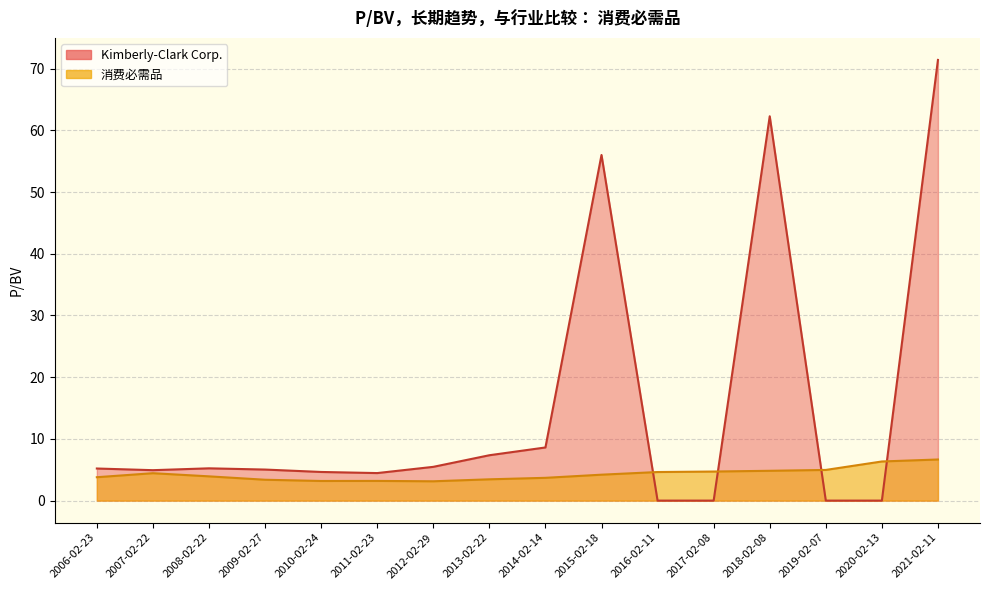

What is the label of the 12th point from the left?

2017-02-08